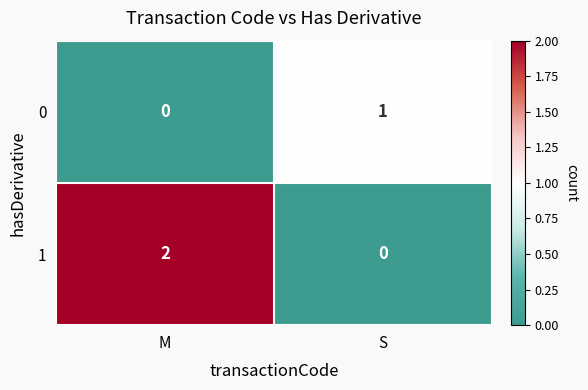

Where is 0 nearest to the value 0?

M